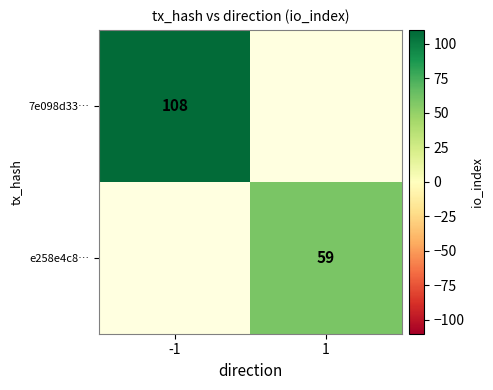

True or false: e258e4c8… has a value of 21 at 1.

False